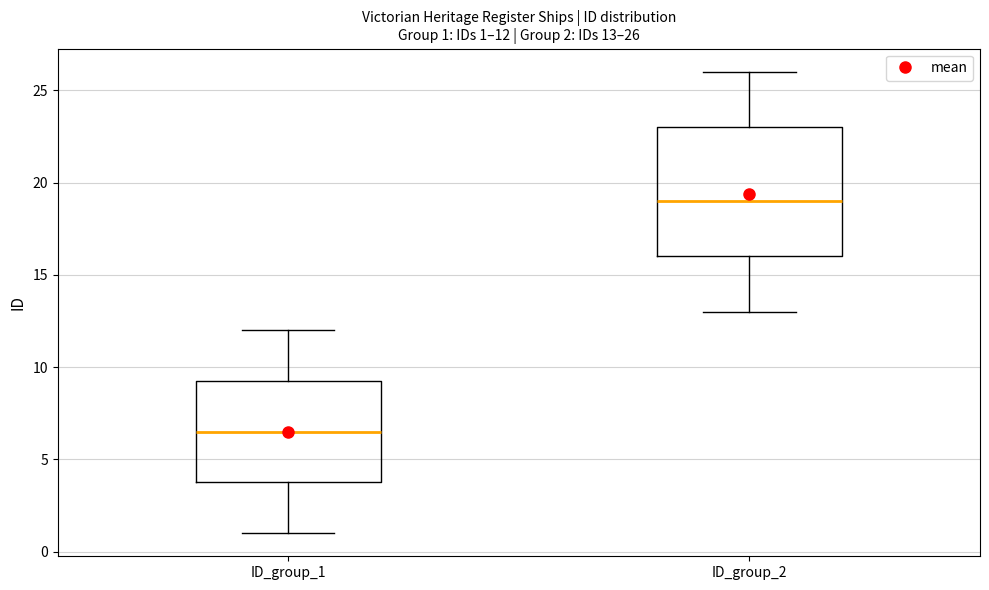

Which box is the tallest, from its lower edge to its upper edge?

ID_group_2